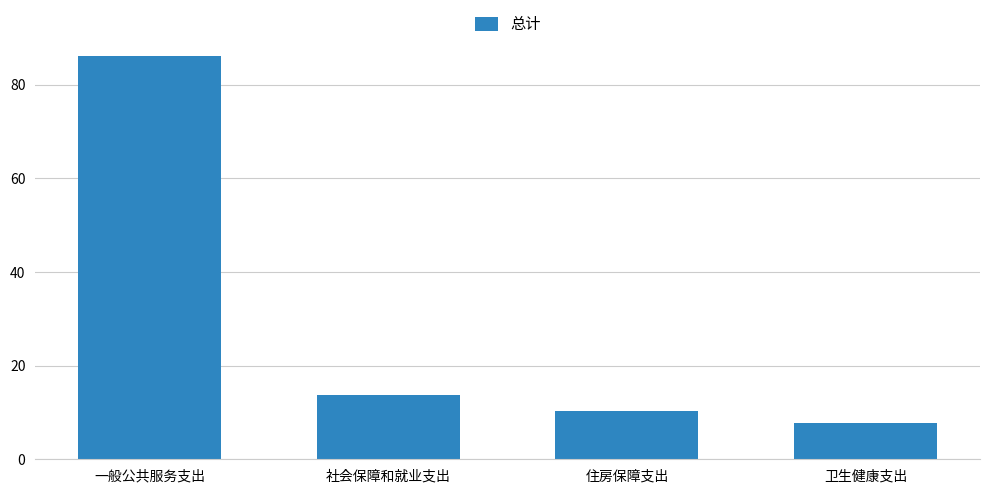

What is the difference between the values at 卫生健康支出 and 社会保障和就业支出?

6.0